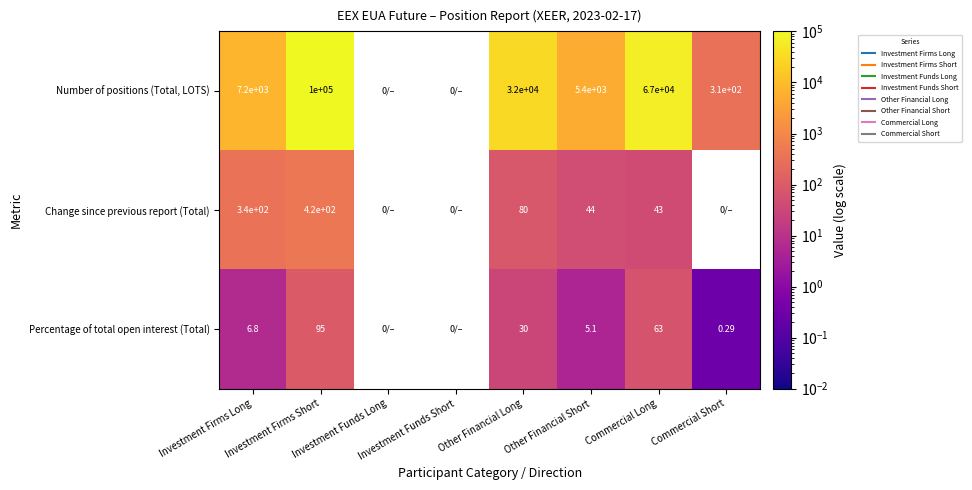

The value of Percentage of total open interest (Total) at Investment Firms Short is 51.2. True or false?

False